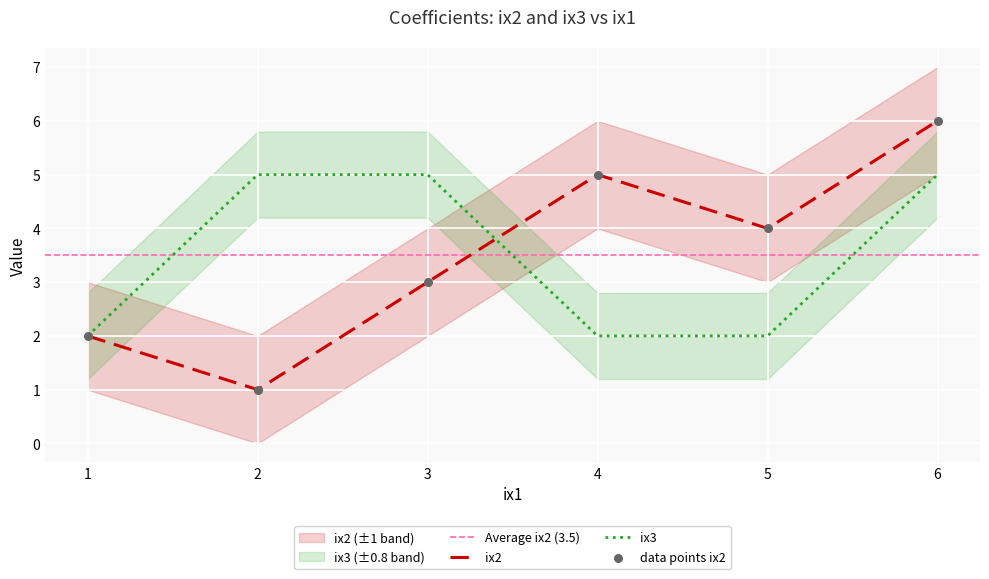

What are all the series names shown in the legend?

ix2, ix3